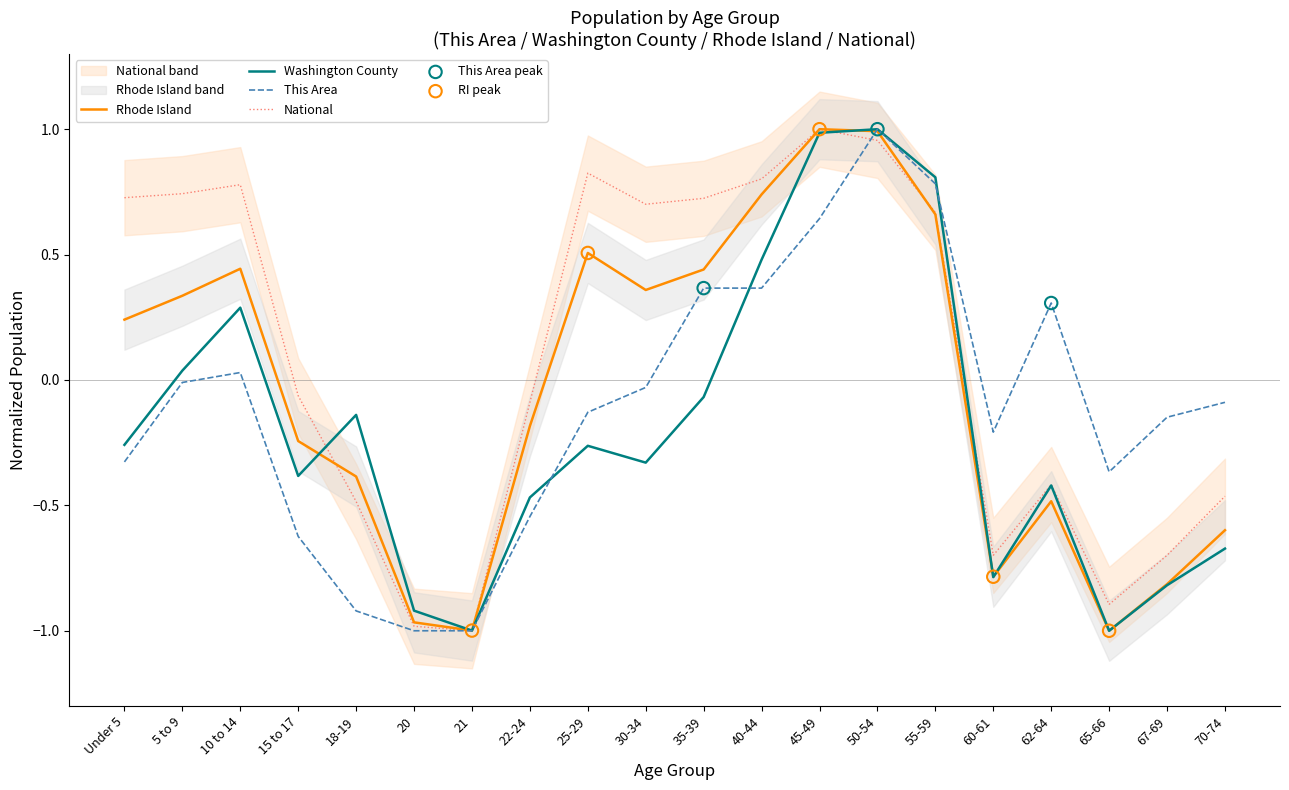

What is the total value across all series at 65-66?

-3.3